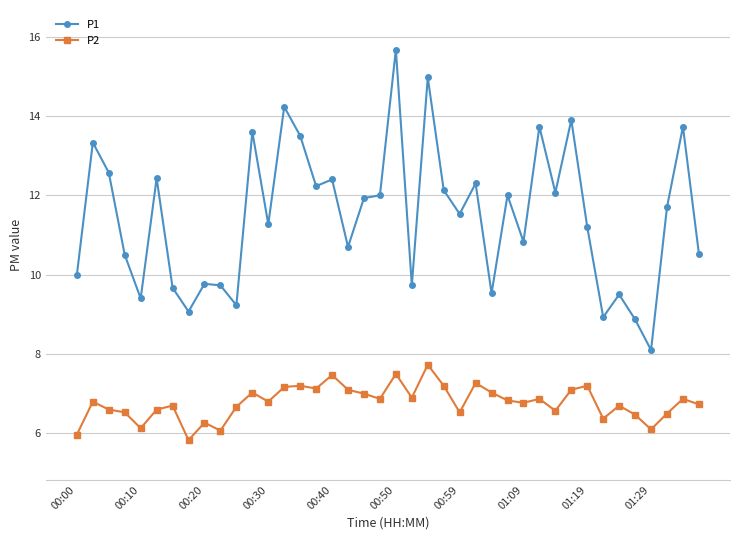

What is the lowest value of the P1 series?

8.1